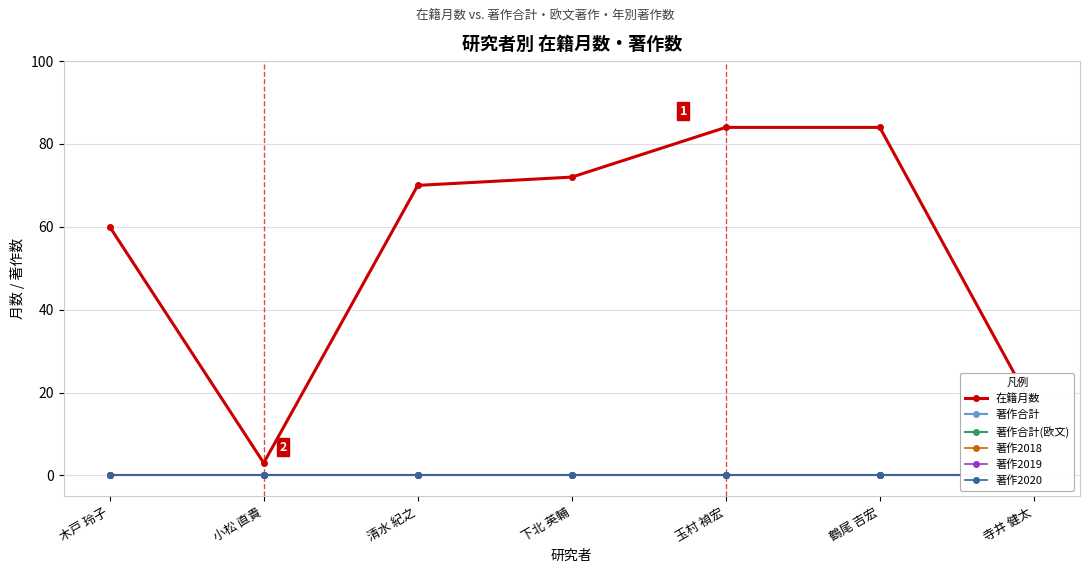

At which category does the chart reach its minimum across all series?

木戸 玲子